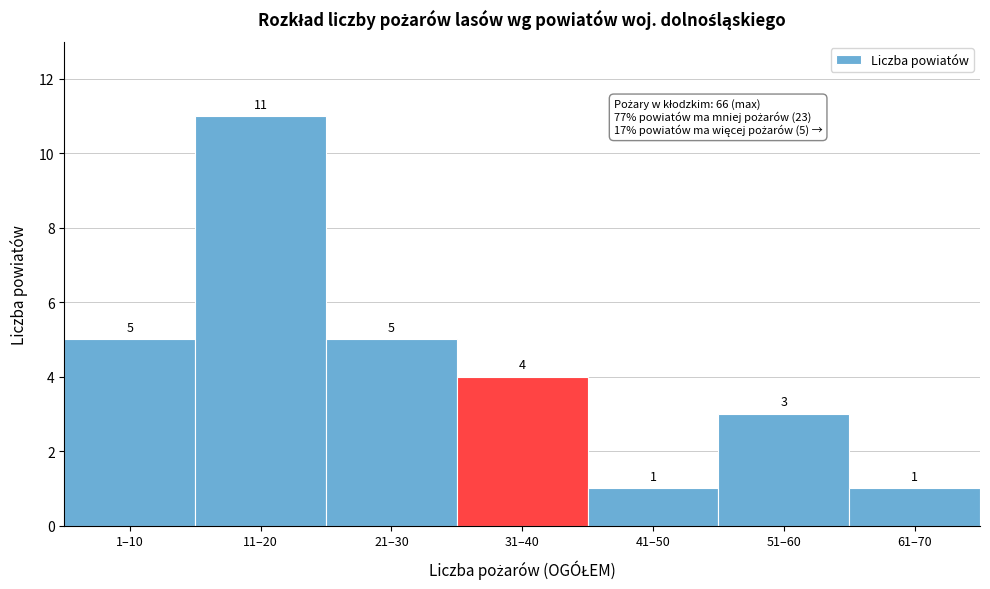

Reading left to right, what are all the values shown in this chart?

1–10=5	11–20=11	21–30=5	31–40=4	41–50=1	51–60=3	61–70=1